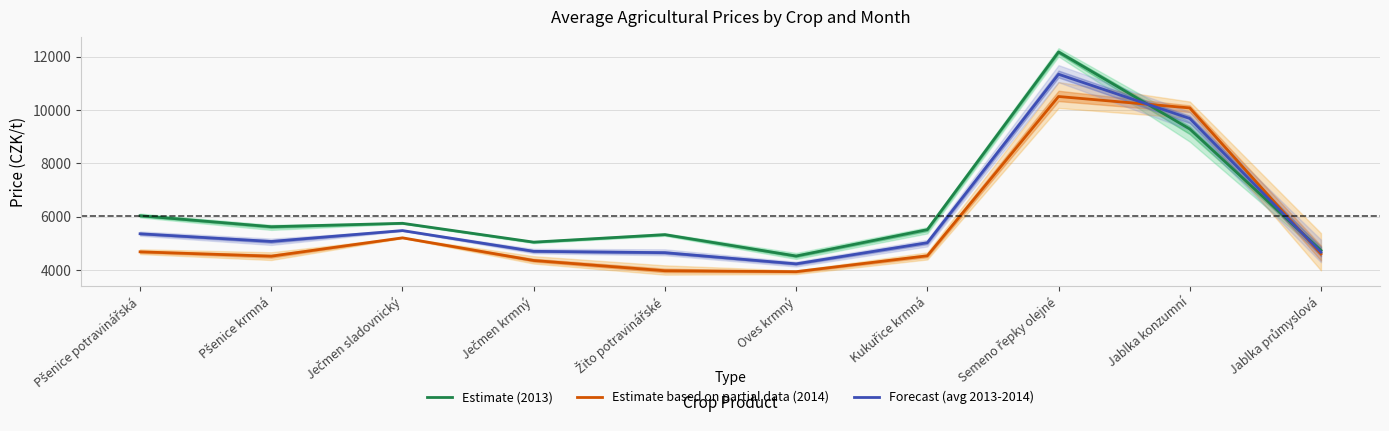

True or false: Forecast (avg 2013-2014) and Estimate based on partial data (2014) cross at least once.

True